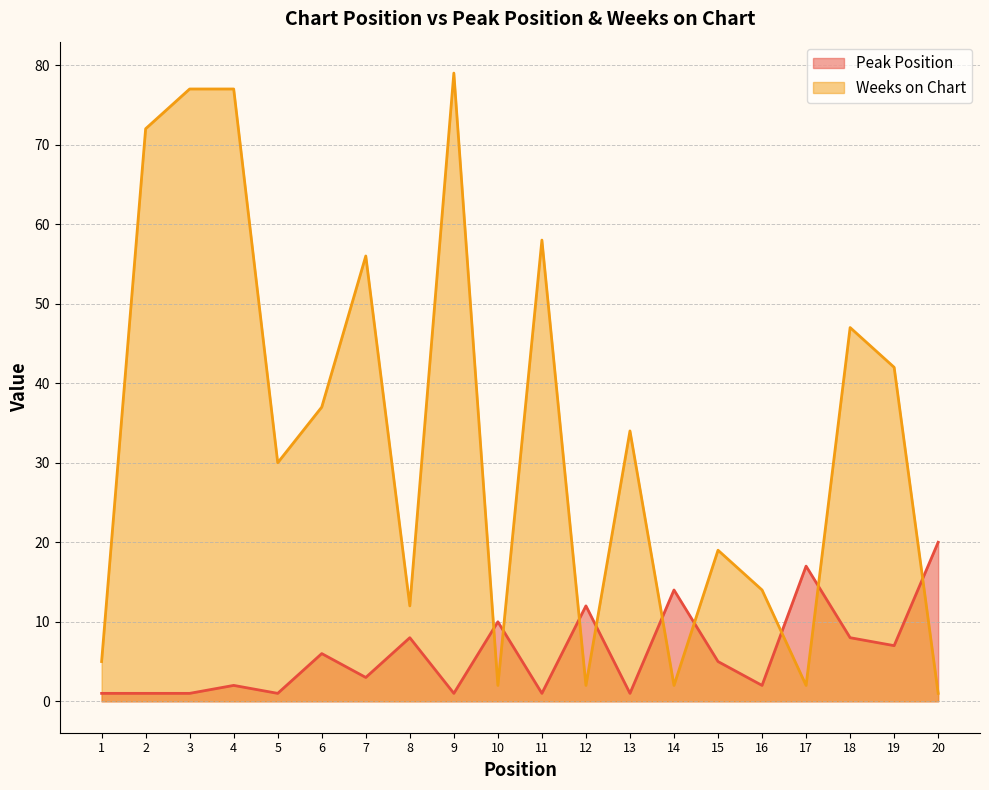

What is the spread (max minus min) of values at 11?

57